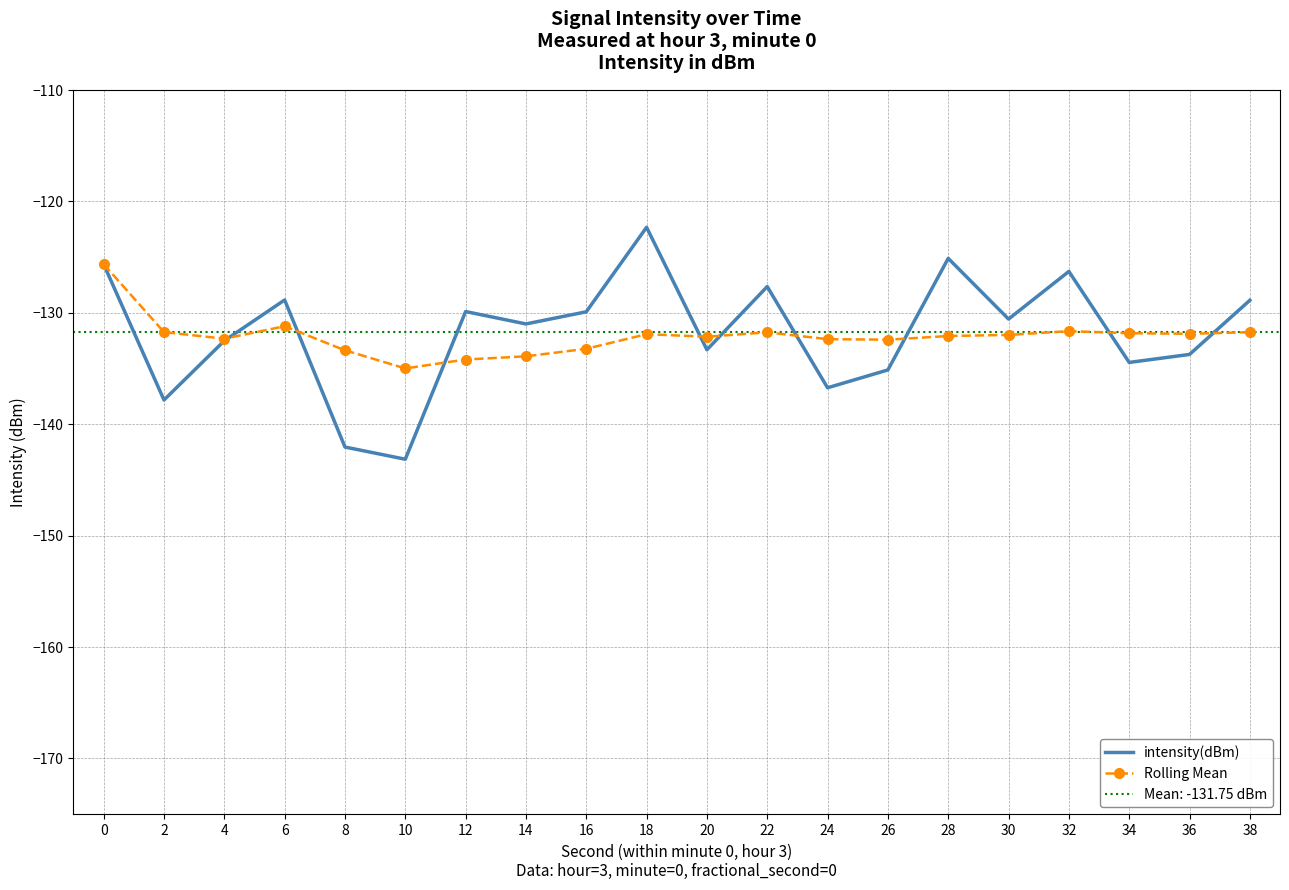

What is the difference between the Rolling Mean values at 12 and 26?

1.8